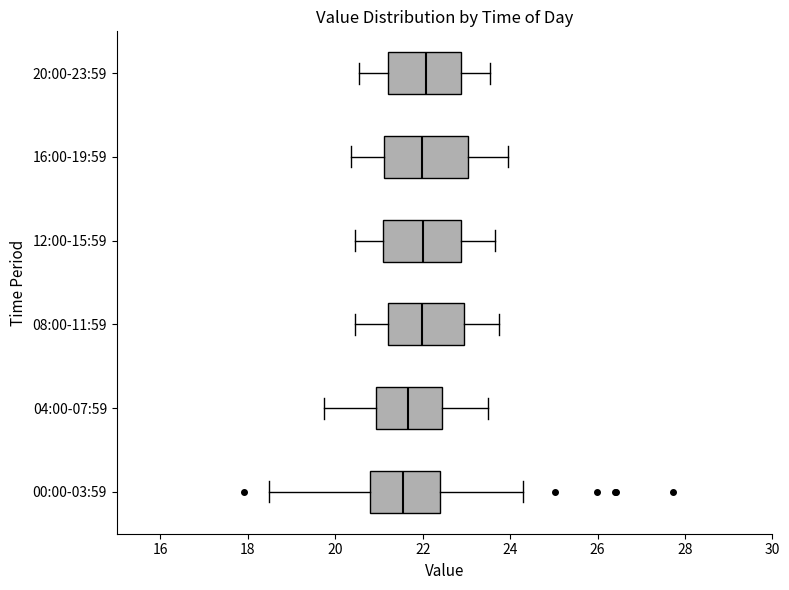

Reading bottom to top, transcribe this box plot: for each box, give where its median line is, the range the box spans, and where its two whiskers end, as read against the x-axis. The values are not printed on the chart, so give them approximately, as read against the axis.

00:00-03:59: median 21.6, box 20.8 to 22.4, whiskers 18.4 to 24.4
04:00-07:59: median 21.6, box 21.0 to 22.4, whiskers 19.8 to 23.6
08:00-11:59: median 22.0, box 21.2 to 23.0, whiskers 20.4 to 23.8
12:00-15:59: median 22.0, box 21.0 to 22.8, whiskers 20.4 to 23.6
16:00-19:59: median 22.0, box 21.2 to 23.0, whiskers 20.4 to 24.0
20:00-23:59: median 22.0, box 21.2 to 22.8, whiskers 20.6 to 23.6